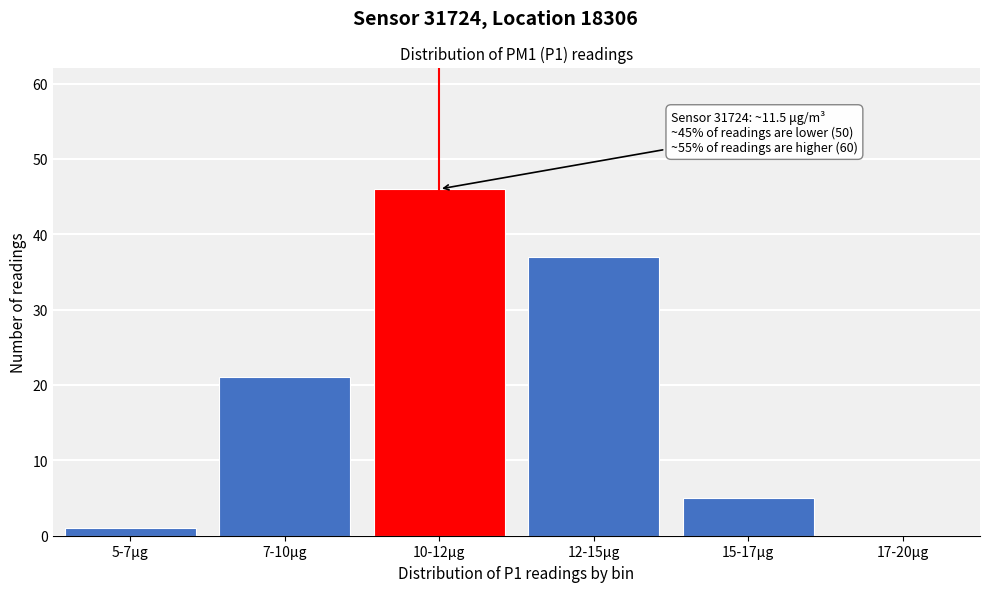

Reading right to left, transcribe all the data shown in this chart.

17-20μg=0	15-17μg=5	12-15μg=37	10-12μg=46	7-10μg=21	5-7μg=1